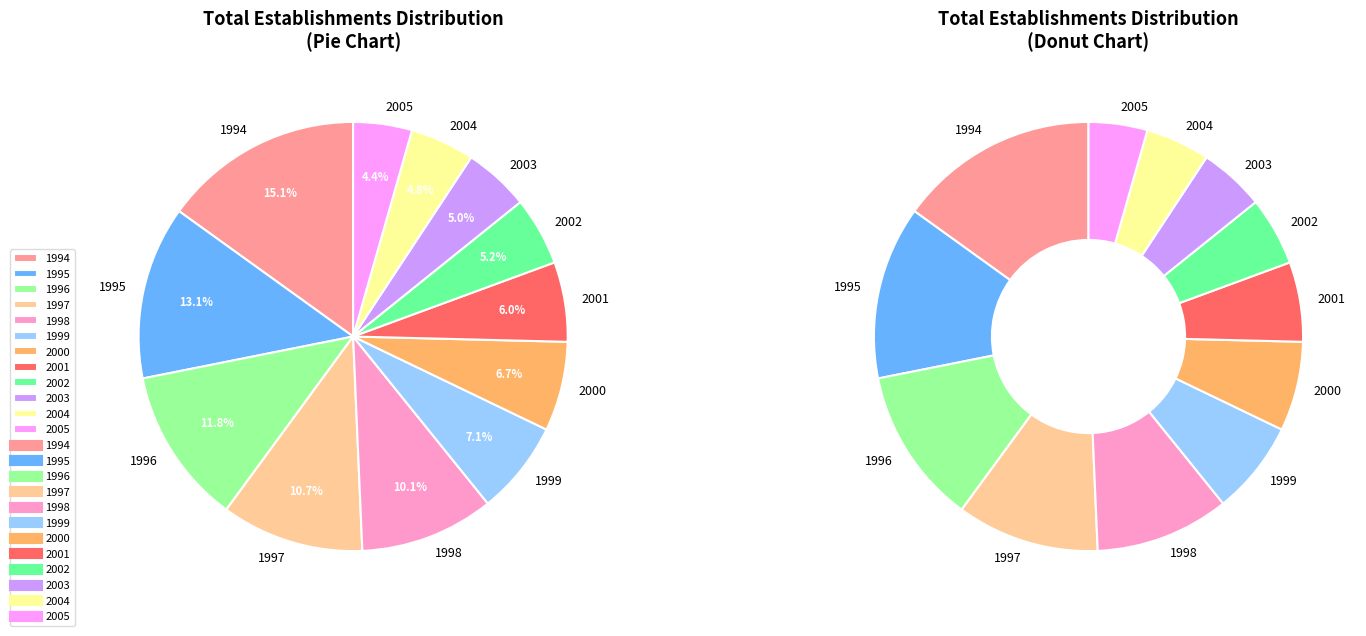

To the nearest percent, what is the difference between the largest and smallest slice percentages?

11%